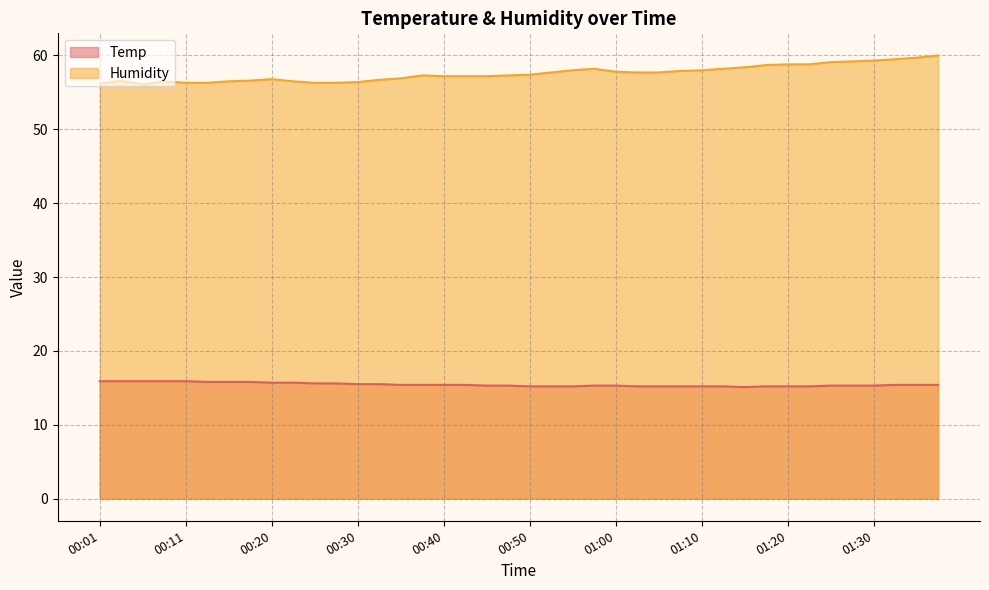

Between 00:30 and 01:37, which is larger?

00:30